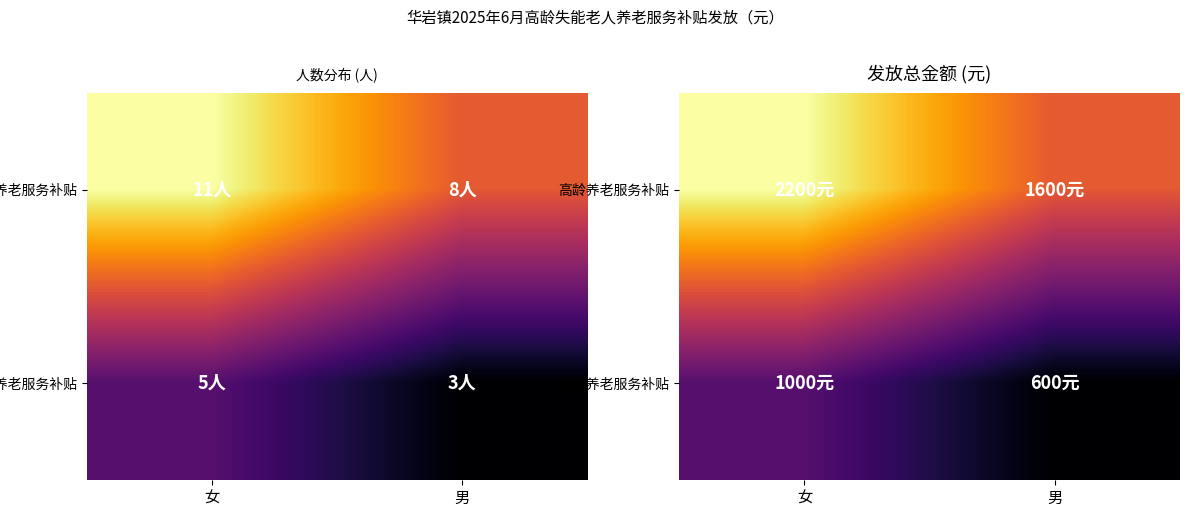

What is the spread (max minus min) of values at 女?

1200